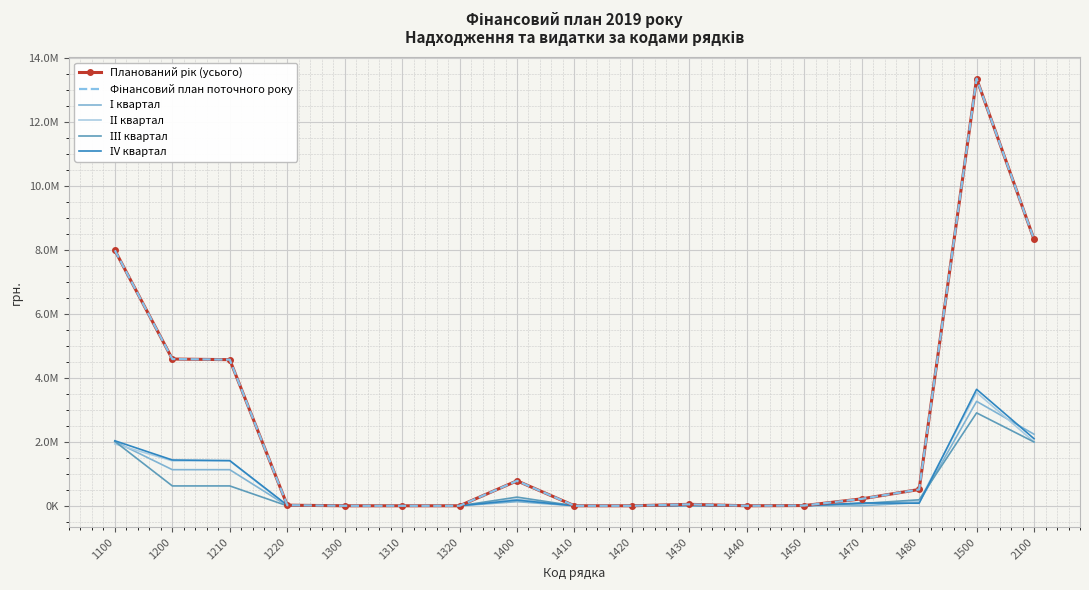

Reading right to left, what are all the values shown in this chart?

Планований рік (усього): 2100=8328985.3	1500=13358376.0	1480=510567.5	1470=216955.2	1450=7753.0	1440=0.0	1430=45600.6	1420=0.0	1410=0.0	1400=780876.3	1320=0.0	1310=0.0	1300=0.0	1220=19359.4	1210=4569451.5	1200=4588810.8	1100=7988688.8
Фінансовий план поточного року: 2100=8328985.3	1500=13358376.0	1480=510567.5	1470=216955.2	1450=7753.0	1440=0.0	1430=45600.6	1420=0.0	1410=0.0	1400=780876.3	1320=0.0	1310=0.0	1300=0.0	1220=19359.4	1210=4569451.5	1200=4588810.8	1100=7988688.8
І квартал: 2100=2237777.0	1500=3266402.4	1480=99249.0	1470=1862.5	1450=7753.0	1440=0.0	1430=19907.5	1420=0.0	1410=0.0	1400=128772.0	1320=0.0	1310=0.0	1300=0.0	1220=0.0	1210=1129145.0	1200=1129145.0	1100=2008485.4
ІІ квартал: 2100=1998718.7	1500=3544313.9	1480=144064.9	1470=54256.7	1450=0.0	1440=0.0	1430=5644.5	1420=0.0	1410=0.0	1400=203966.1	1320=0.0	1310=0.0	1300=0.0	1220=0.0	1210=1405907.5	1200=1405907.5	1100=1934440.3
ІІІ квартал: 2100=1995104.1	1500=2904946.4	1480=187350.2	1470=72049.6	1450=0.0	1440=0.0	1430=11996.1	1420=0.0	1410=0.0	1400=271395.9	1320=0.0	1310=0.0	1300=0.0	1220=0.0	1210=621195.4	1200=621195.4	1100=2012355.1
ІV квартал: 2100=2097385.5	1500=3642713.3	1480=79903.4	1470=88786.4	1450=0.0	1440=0.0	1430=8052.5	1420=0.0	1410=0.0	1400=176742.3	1320=0.0	1310=0.0	1300=0.0	1220=19359.4	1210=1413203.6	1200=1432562.9	1100=2033408.0